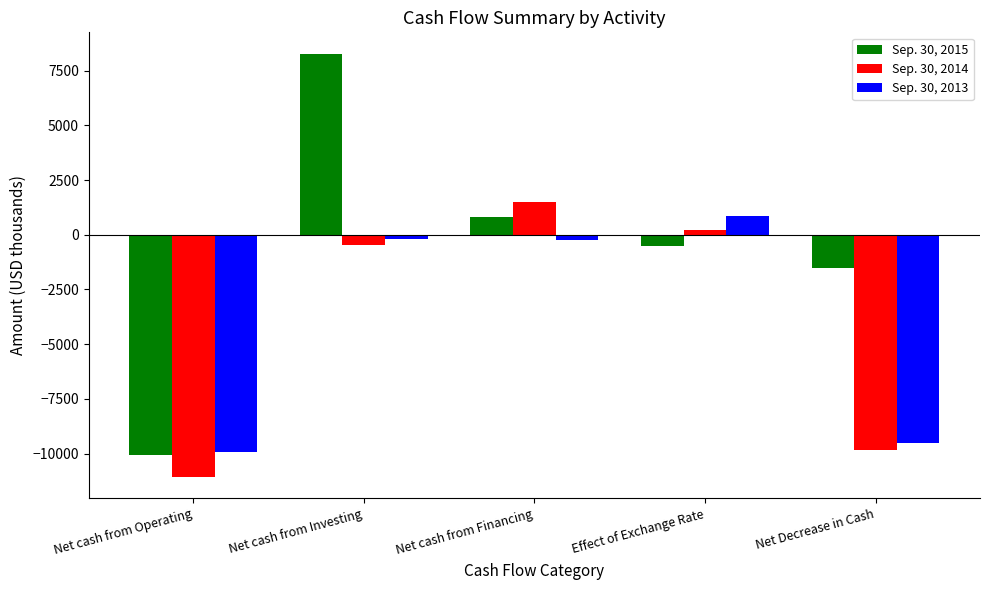

Is it true that Sep. 30, 2015 equals 4769 at Net cash from Investing?

False